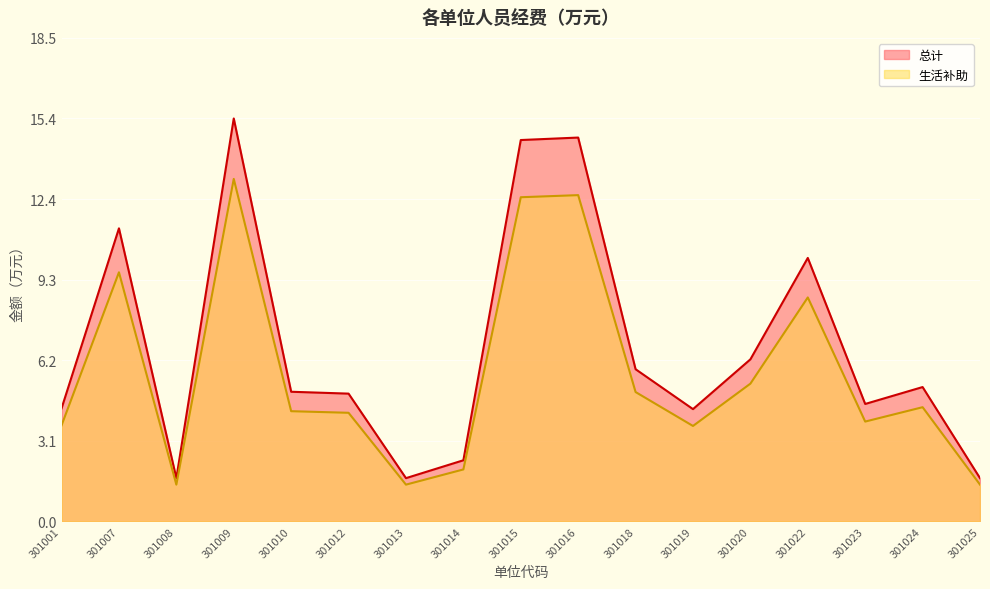

True or false: 总计 has a value of 4.5 at 301023.

True